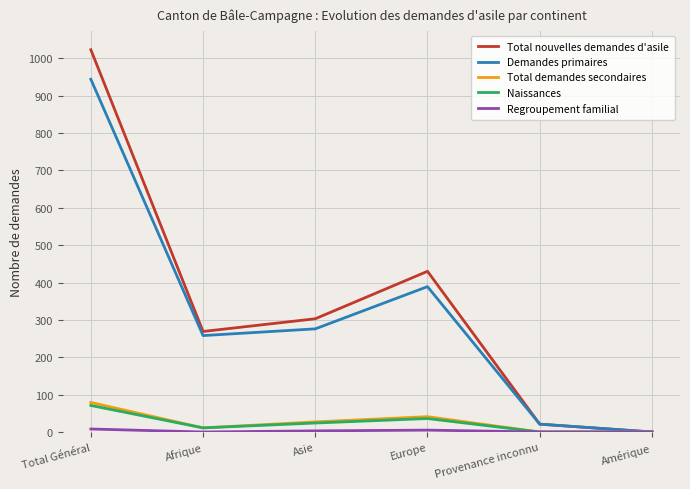

Which series has the largest range (max minus min)?

Total nouvelles demandes d'asile